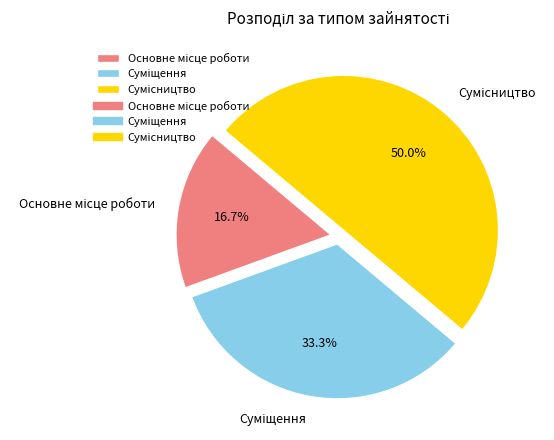

What is the ratio of the value at Основне місце роботи to the value at Суміщення?

0.5